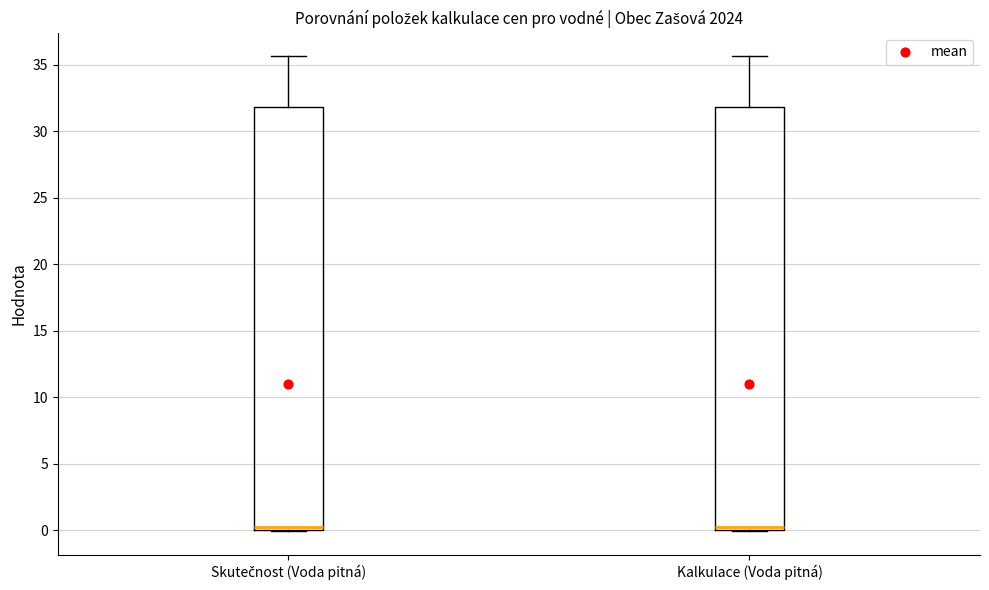

Reading left to right, read every box against the y-axis: the position of its median line, the range the box covers, and the ends of its whiskers. The values are not printed on the chart, so give them approximately, as read against the axis.

Skutečnost (Voda pitná): median 0.5, box 0.0 to 32.0, whiskers 0.0 to 35.5
Kalkulace (Voda pitná): median 0.0 (just above the box's lower edge), box 0.0 to 32.0, whiskers 0.0 to 35.5